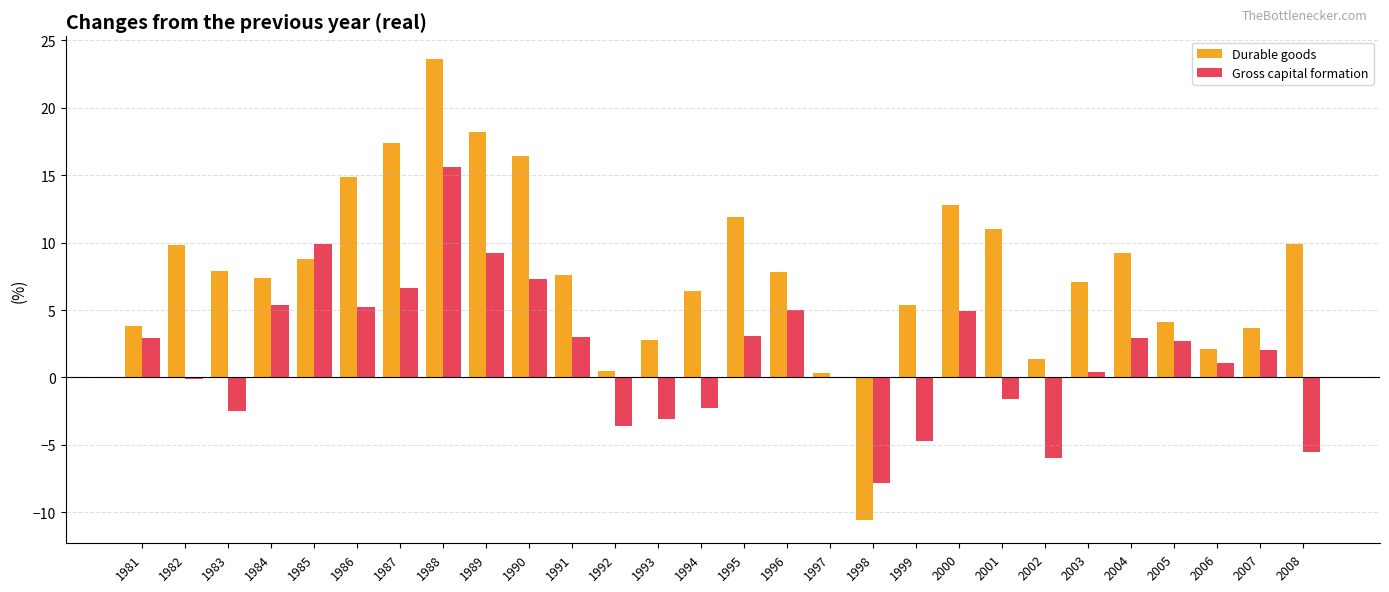

The Durable goods series shows 23.9 at 1990. True or false?

False